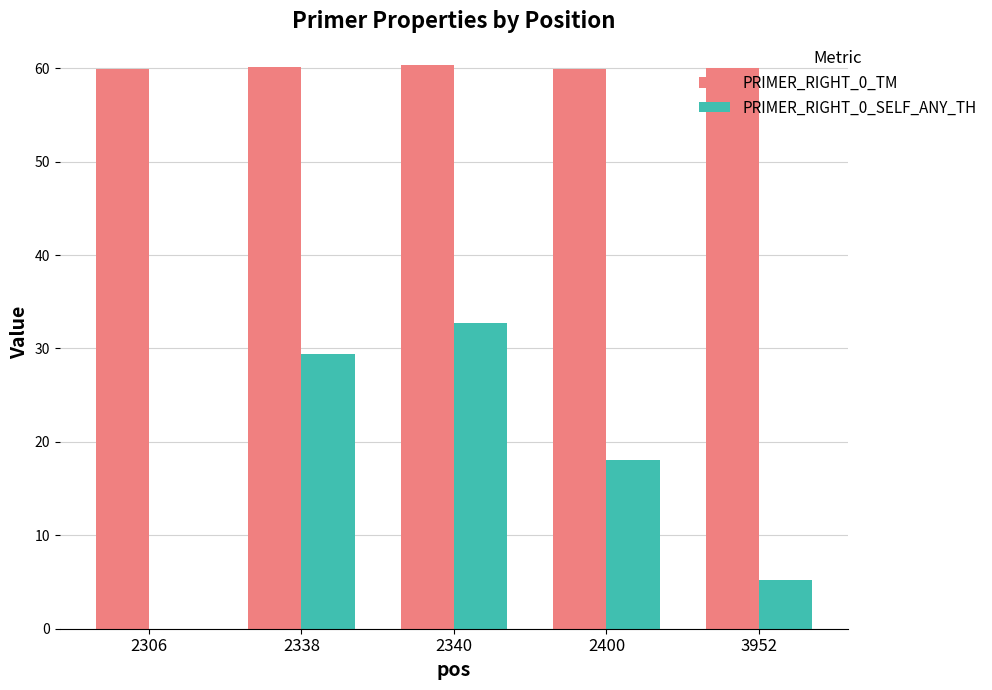

Is the value of PRIMER_RIGHT_0_SELF_ANY_TH at 2340 greater than the value of PRIMER_RIGHT_0_TM at 3952?

No